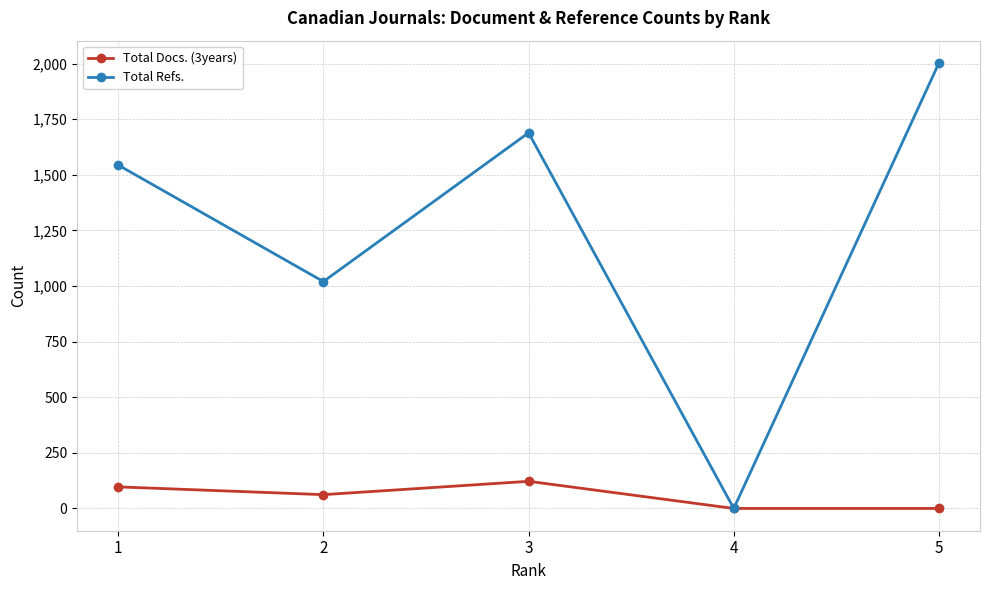

Is the value of Total Docs. (3years) at 5 greater than the value of Total Refs. at 1?

No